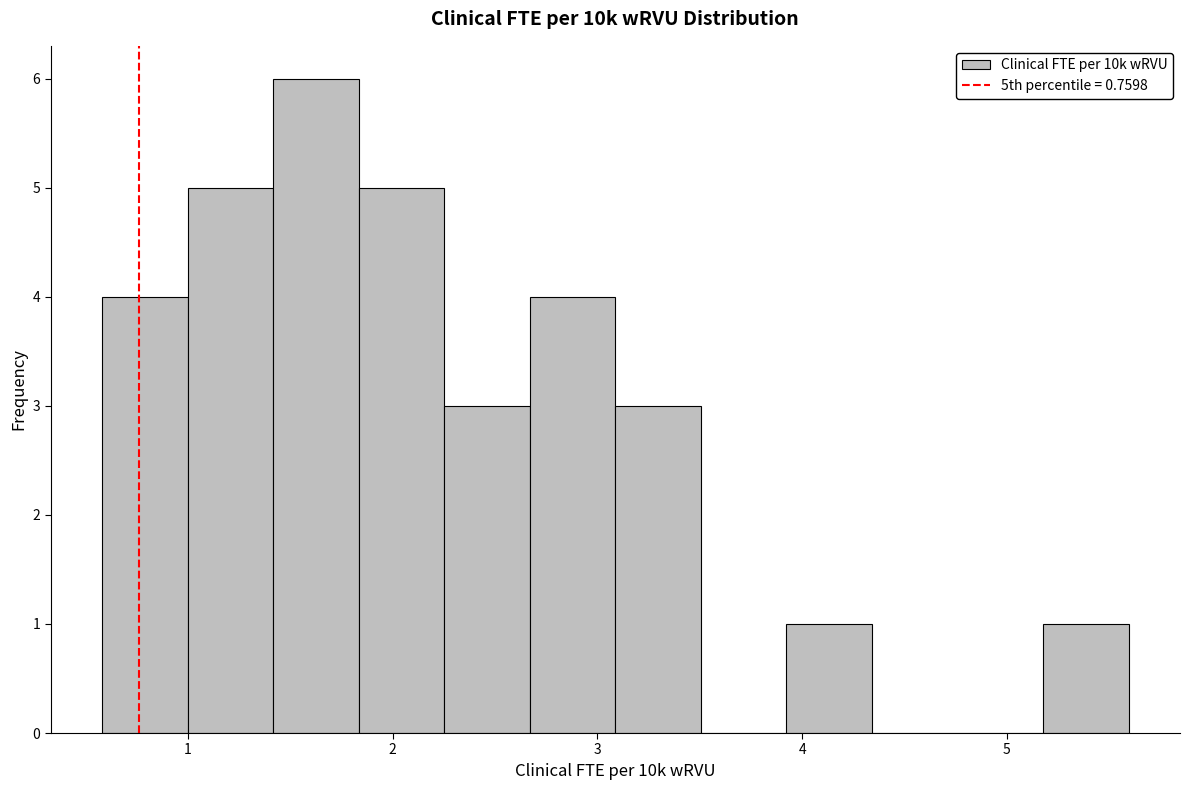

How tall is the bar that spans 1.4 to 1.8 on the x-axis? Neither the bar edges nor the heights are printed on the chart, so give them approximately, as read against the axes.

6